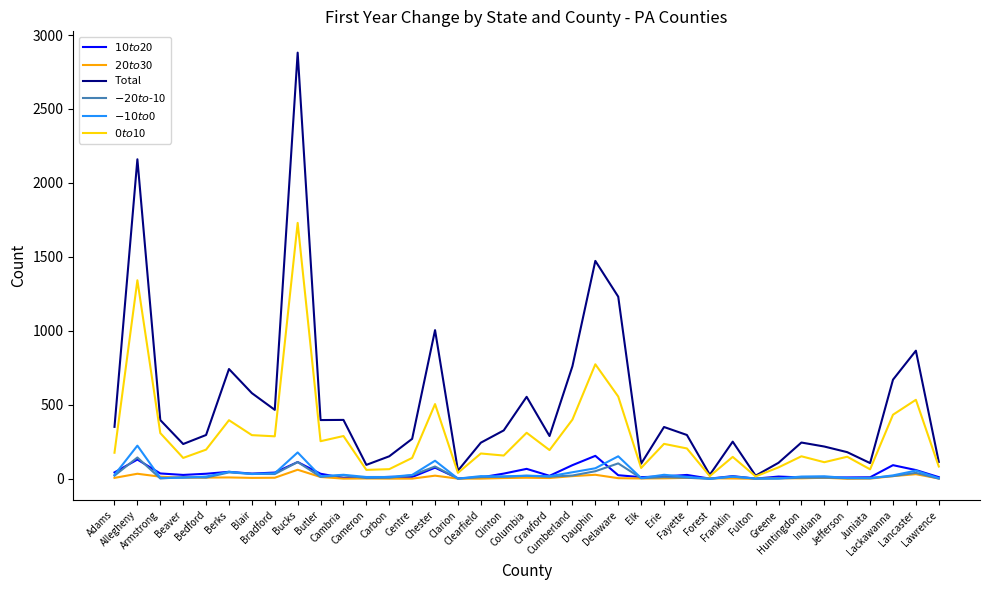

What is the average value of the Total series?

511